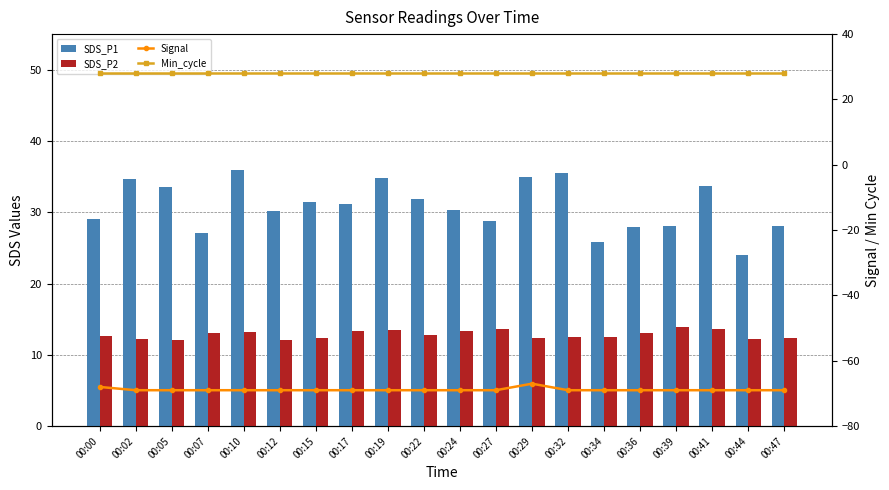

What is the difference between the maximum and minimum values in the SDS_P1 series?

11.9